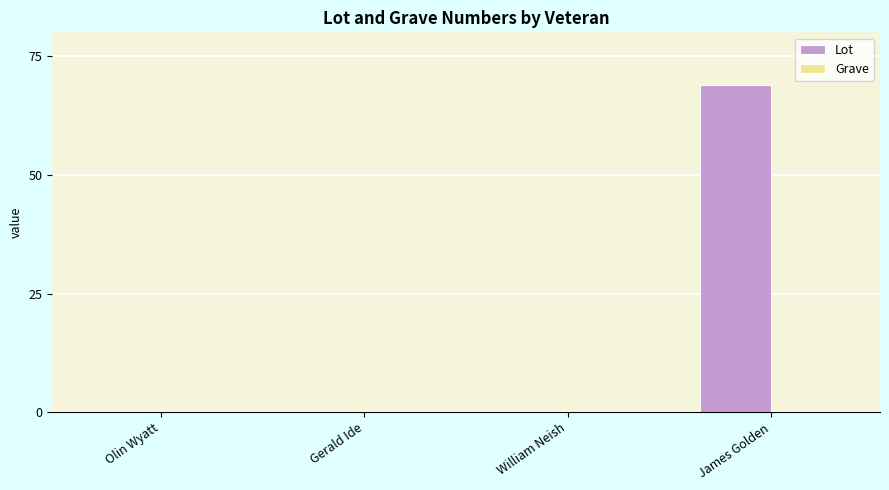

Reading left to right, extract all data points from this chart.

Olin Wyatt=0	Gerald Ide=0	William Neish=0	James Golden=69